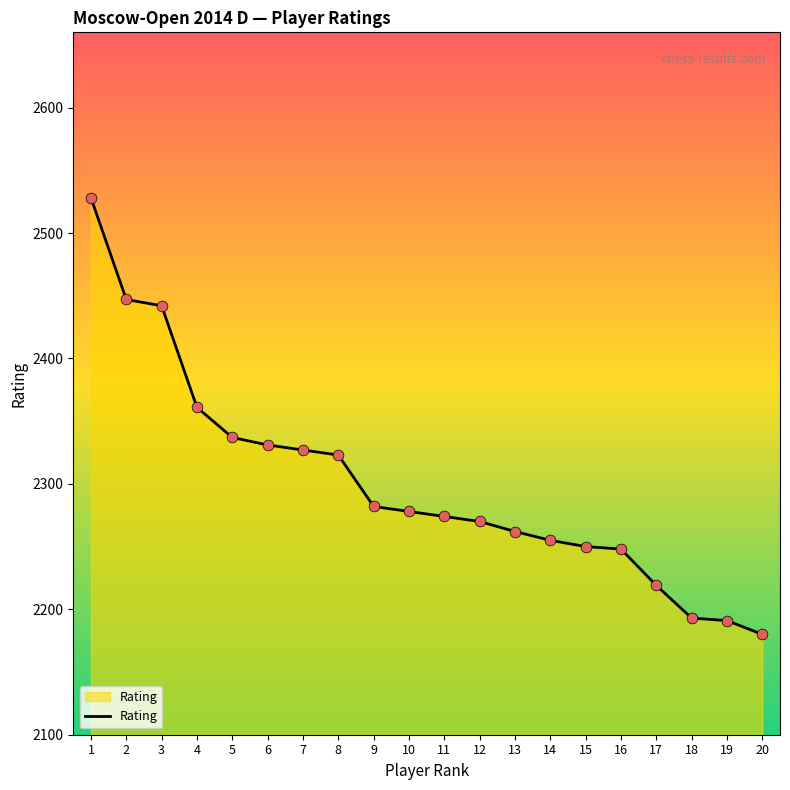

Between 20 and 12, which is larger?

12